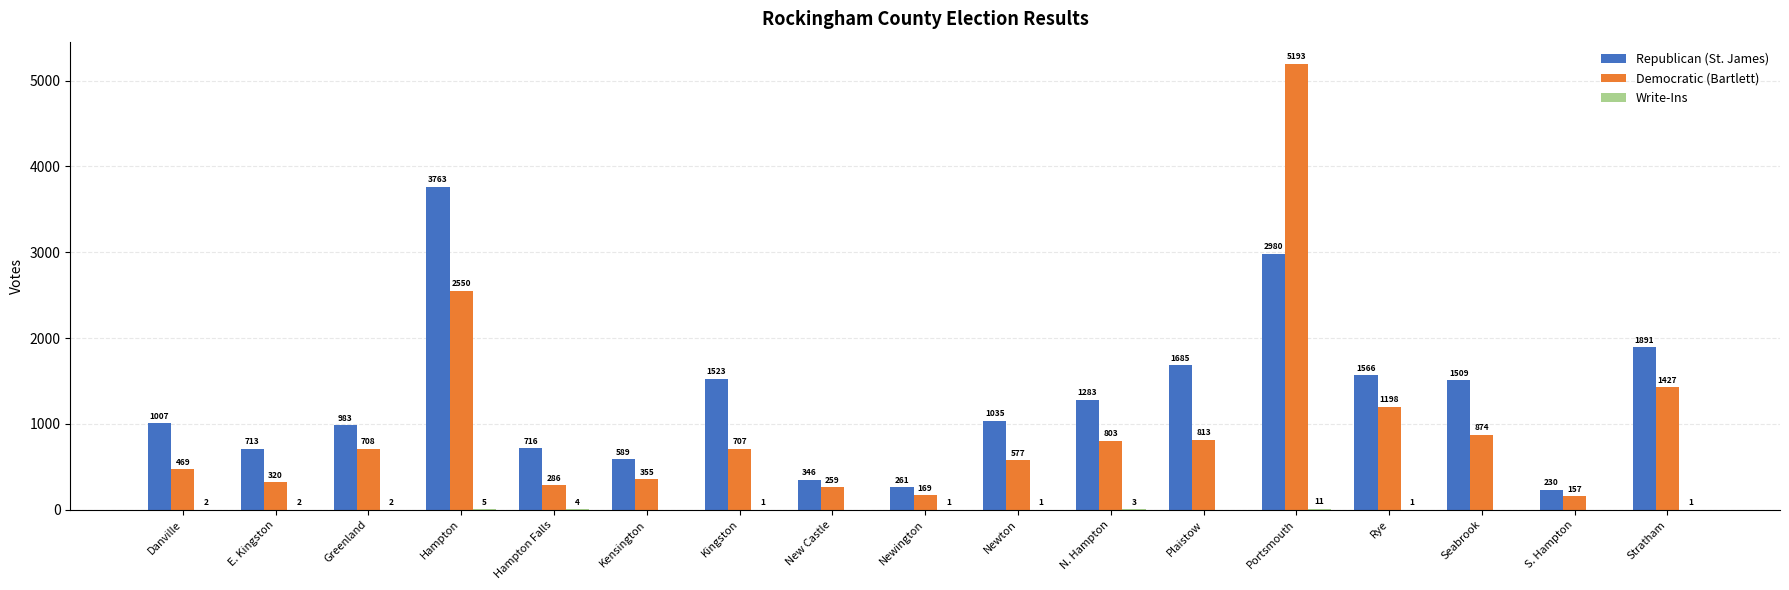

The value of Republican (St. James) at New Castle is 607. True or false?

False